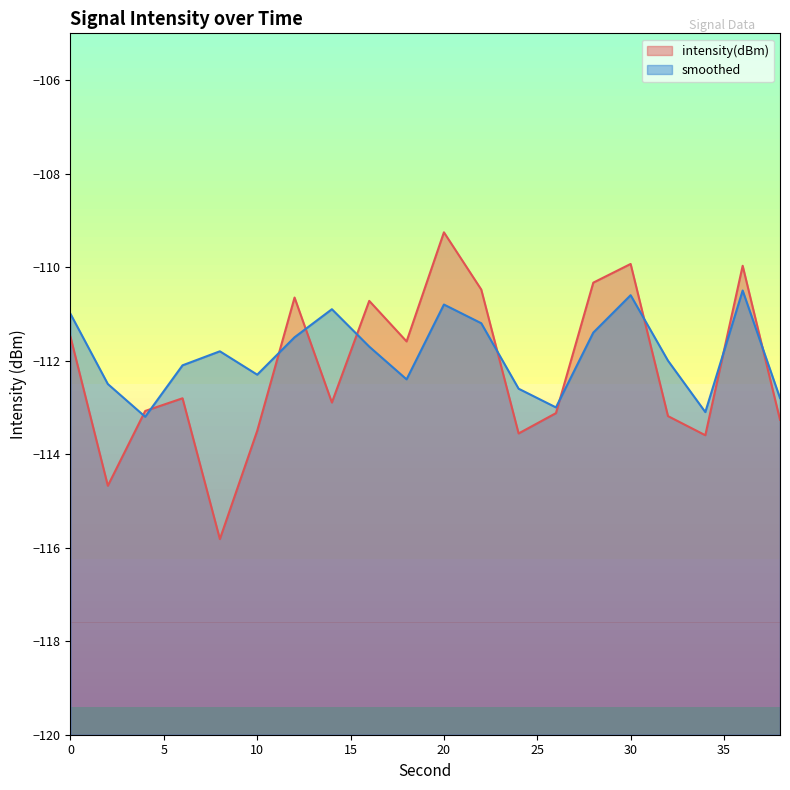

Which series has the widest spread of values?

intensity(dBm)